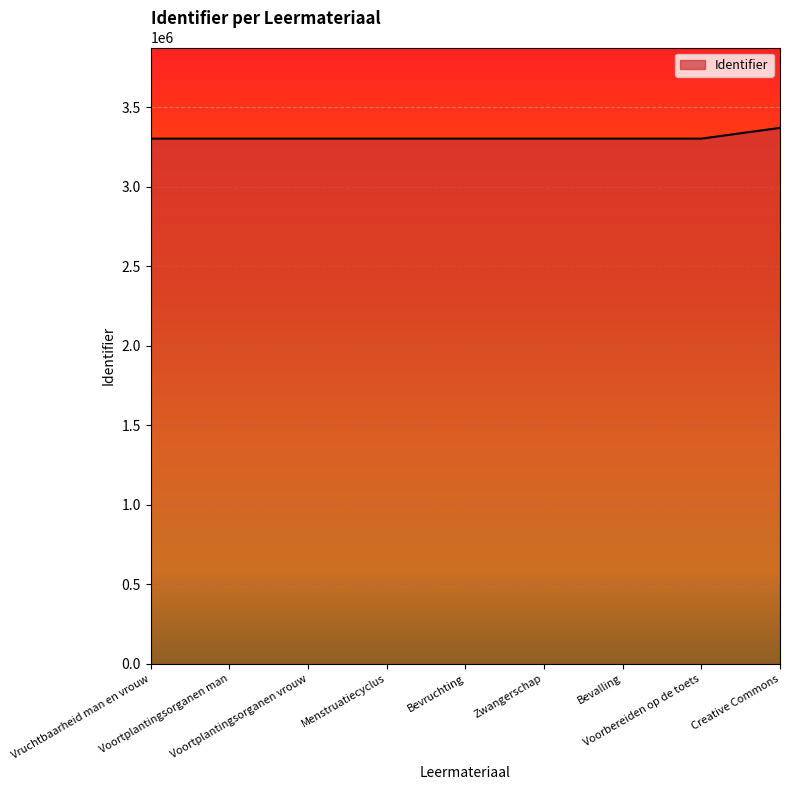

At which label is the value closest to 3336616?

Voorbereiden op de toets